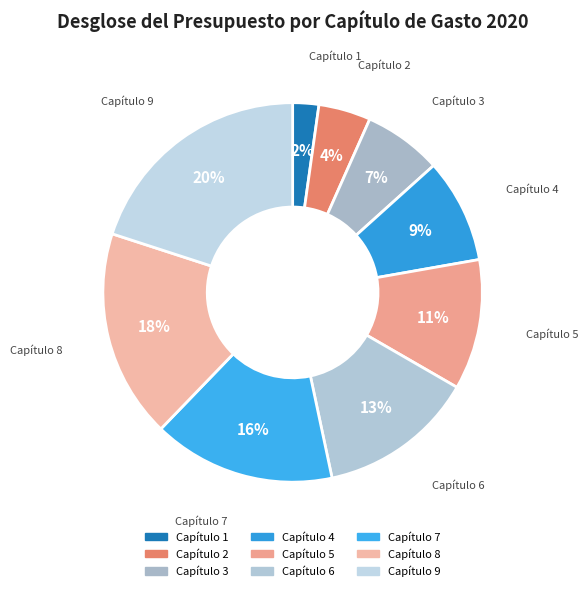

To the nearest percent, what is the average slice percentage?

11%